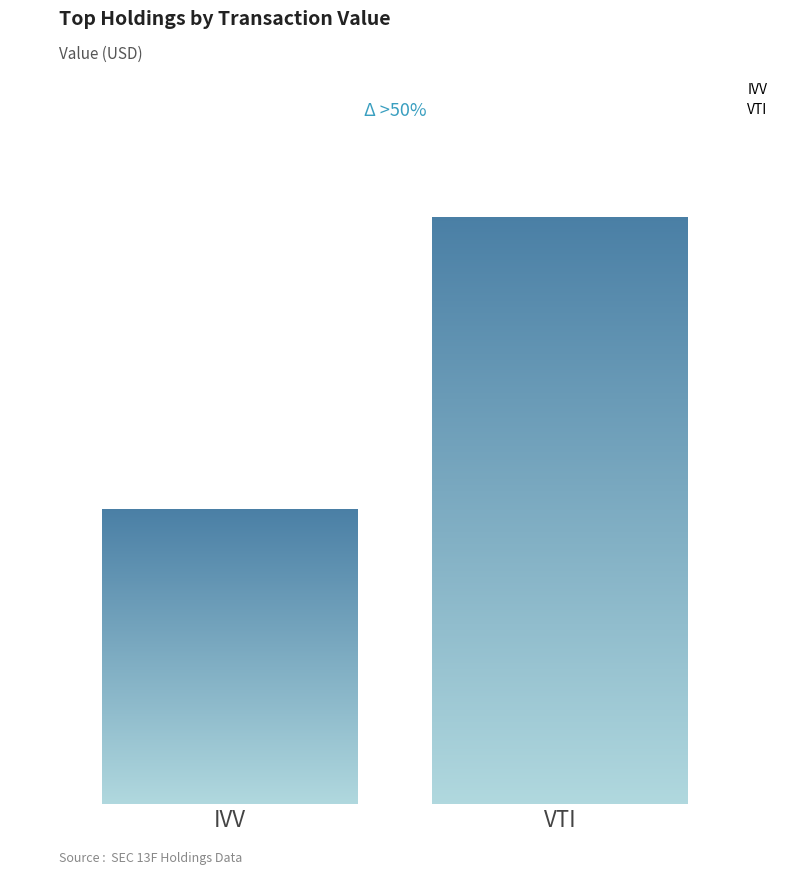

Are the bars horizontal?

No